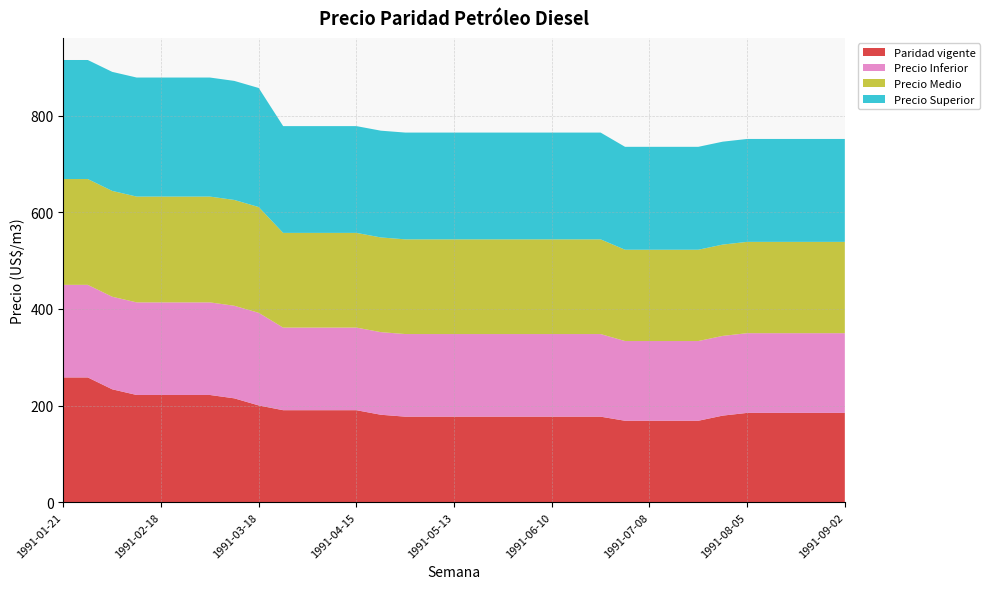

Reading left to right, list all the values displayed in this chart.

Paridad vigente: 1991-01-21=258.2	1991-01-28=258.2	1991-02-04=233.6	1991-02-11=221.9	1991-02-18=221.9	1991-02-25=221.9	1991-03-04=221.9	1991-03-11=214.9	1991-03-18=200.2	1991-03-25=190.4	1991-04-01=190.4	1991-04-08=190.4	1991-04-15=190.4	1991-04-22=180.9	1991-04-29=177.0	1991-05-06=177.0	1991-05-13=177.0	1991-05-20=177.0	1991-05-27=177.0	1991-06-03=177.0	1991-06-10=177.0	1991-06-17=177.0	1991-06-24=177.0	1991-07-01=168.5	1991-07-08=168.5	1991-07-15=168.5	1991-07-22=168.5	1991-07-29=179.2	1991-08-05=184.8	1991-08-12=184.8	1991-08-19=184.8	1991-08-26=184.8	1991-09-02=184.8
Precio Inferior: 1991-01-21=191.6	1991-01-28=191.6	1991-02-04=191.6	1991-02-11=191.6	1991-02-18=191.6	1991-02-25=191.6	1991-03-04=191.6	1991-03-11=191.6	1991-03-18=191.6	1991-03-25=171.0	1991-04-01=171.0	1991-04-08=171.0	1991-04-15=171.0	1991-04-22=171.0	1991-04-29=171.0	1991-05-06=171.0	1991-05-13=171.0	1991-05-20=171.0	1991-05-27=171.0	1991-06-03=171.0	1991-06-10=171.0	1991-06-17=171.0	1991-06-24=171.0	1991-07-01=165.0	1991-07-08=165.0	1991-07-15=165.0	1991-07-22=165.0	1991-07-29=165.0	1991-08-05=165.0	1991-08-12=165.0	1991-08-19=165.0	1991-08-26=165.0	1991-09-02=165.0
Precio Medio: 1991-01-21=219.0	1991-01-28=219.0	1991-02-04=219.0	1991-02-11=219.0	1991-02-18=219.0	1991-02-25=219.0	1991-03-04=219.0	1991-03-11=219.0	1991-03-18=219.0	1991-03-25=196.0	1991-04-01=196.0	1991-04-08=196.0	1991-04-15=196.0	1991-04-22=196.0	1991-04-29=196.0	1991-05-06=196.0	1991-05-13=196.0	1991-05-20=196.0	1991-05-27=196.0	1991-06-03=196.0	1991-06-10=196.0	1991-06-17=196.0	1991-06-24=196.0	1991-07-01=189.0	1991-07-08=189.0	1991-07-15=189.0	1991-07-22=189.0	1991-07-29=189.0	1991-08-05=189.0	1991-08-12=189.0	1991-08-19=189.0	1991-08-26=189.0	1991-09-02=189.0
Precio Superior: 1991-01-21=246.4	1991-01-28=246.4	1991-02-04=246.4	1991-02-11=246.4	1991-02-18=246.4	1991-02-25=246.4	1991-03-04=246.4	1991-03-11=246.4	1991-03-18=246.4	1991-03-25=221.0	1991-04-01=221.0	1991-04-08=221.0	1991-04-15=221.0	1991-04-22=221.0	1991-04-29=221.0	1991-05-06=221.0	1991-05-13=221.0	1991-05-20=221.0	1991-05-27=221.0	1991-06-03=221.0	1991-06-10=221.0	1991-06-17=221.0	1991-06-24=221.0	1991-07-01=213.0	1991-07-08=213.0	1991-07-15=213.0	1991-07-22=213.0	1991-07-29=213.0	1991-08-05=213.0	1991-08-12=213.0	1991-08-19=213.0	1991-08-26=213.0	1991-09-02=213.0